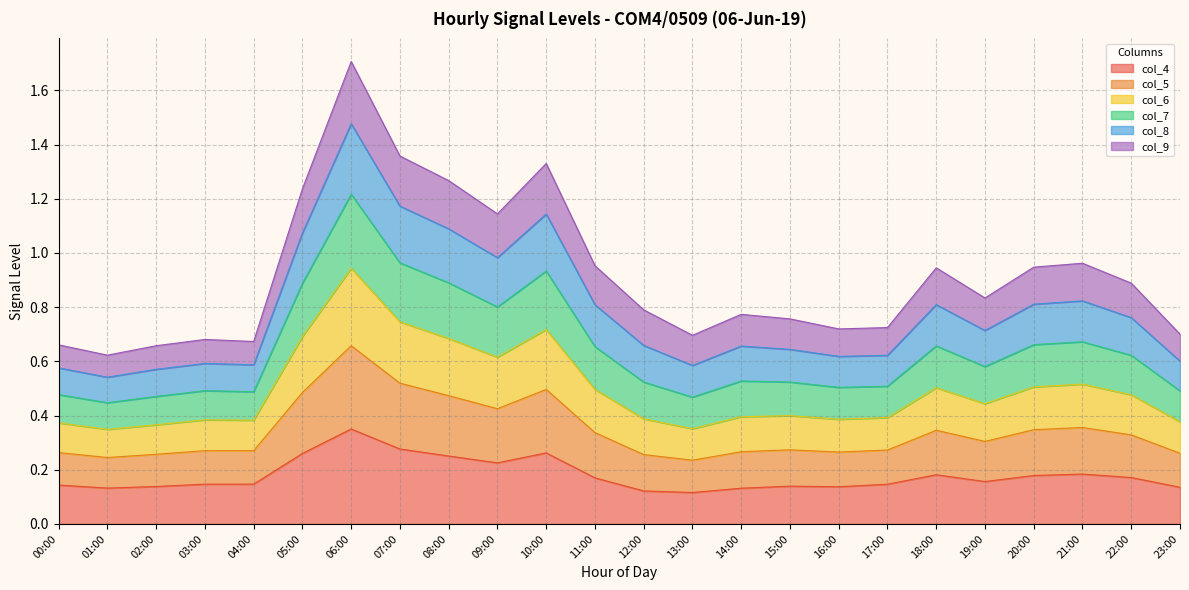

At which category is the sum across all series the highest?

06:00